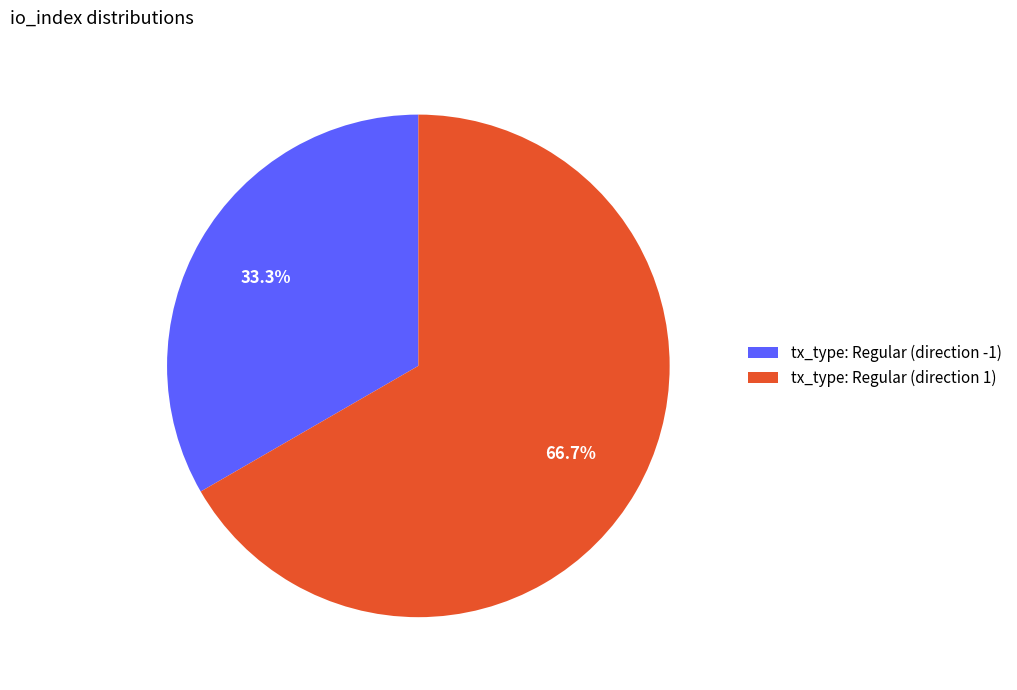

What is the largest slice in the pie chart?

tx_type: Regular (direction 1)